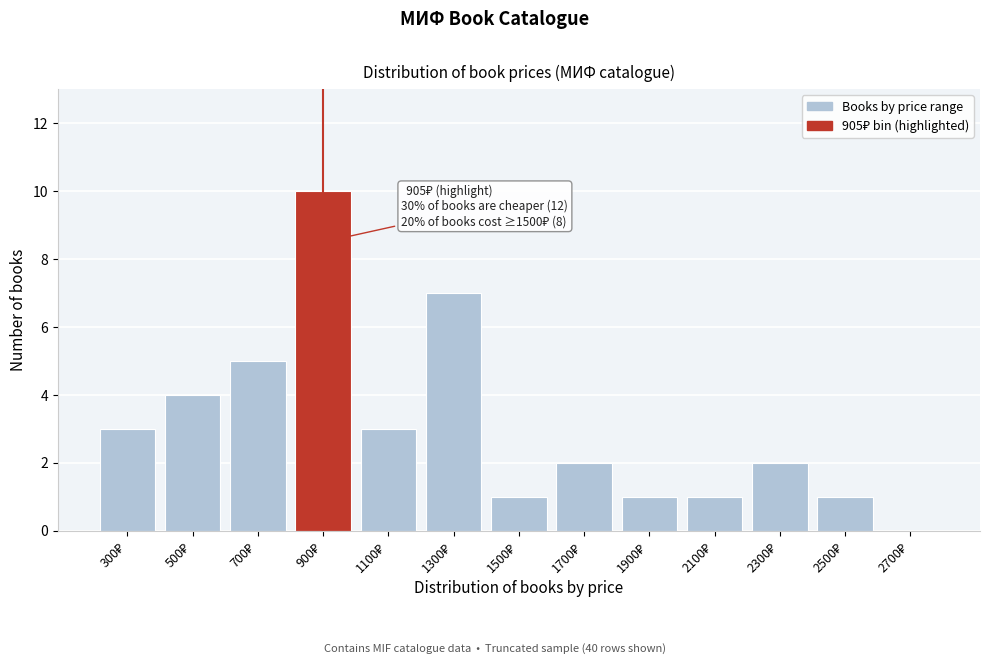

What is the sum of all values?

40